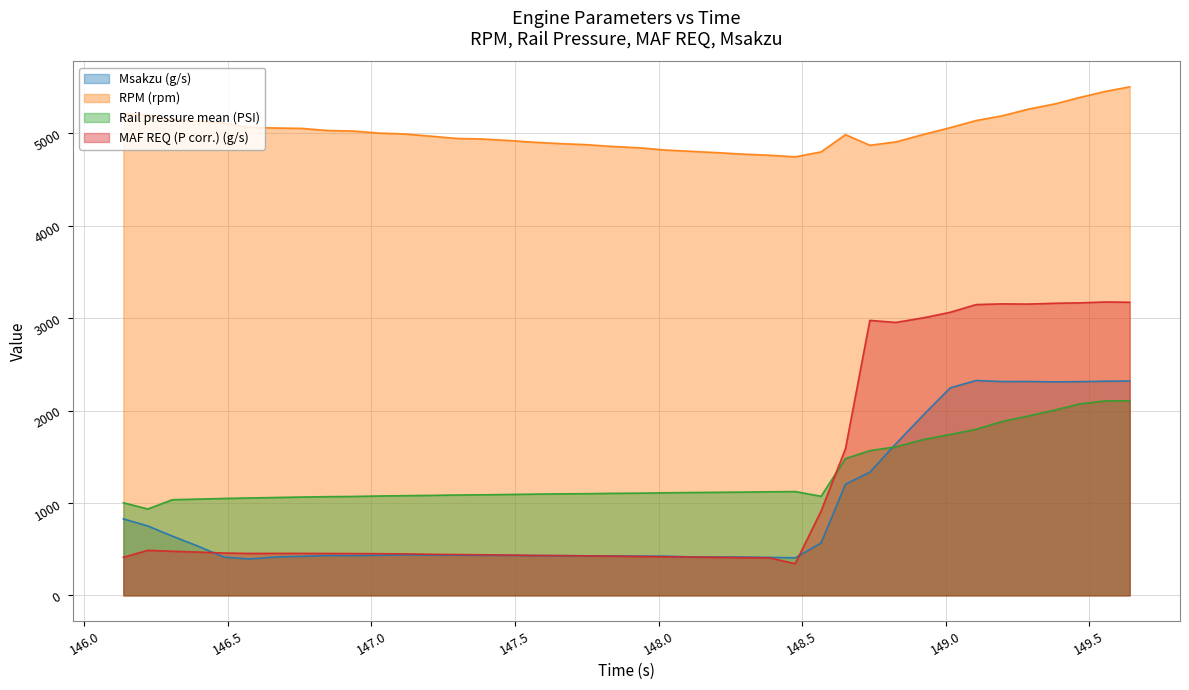

What is the minimum value shown in the chart?

343.1